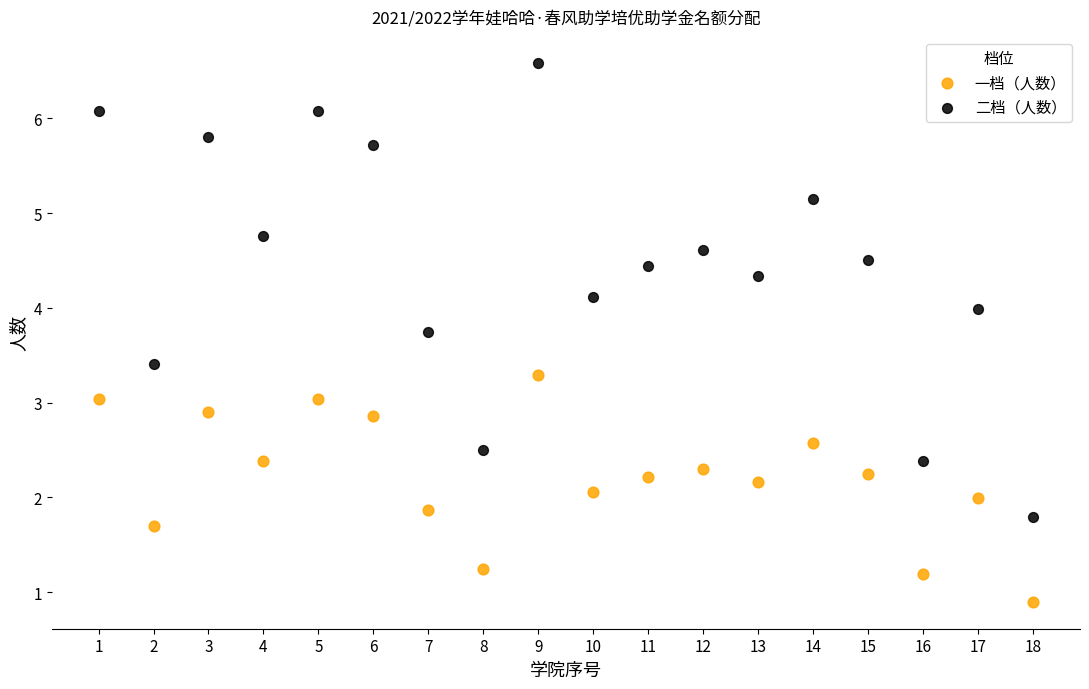

Across all data points, what is the range of X values (max minus min)?

17.0